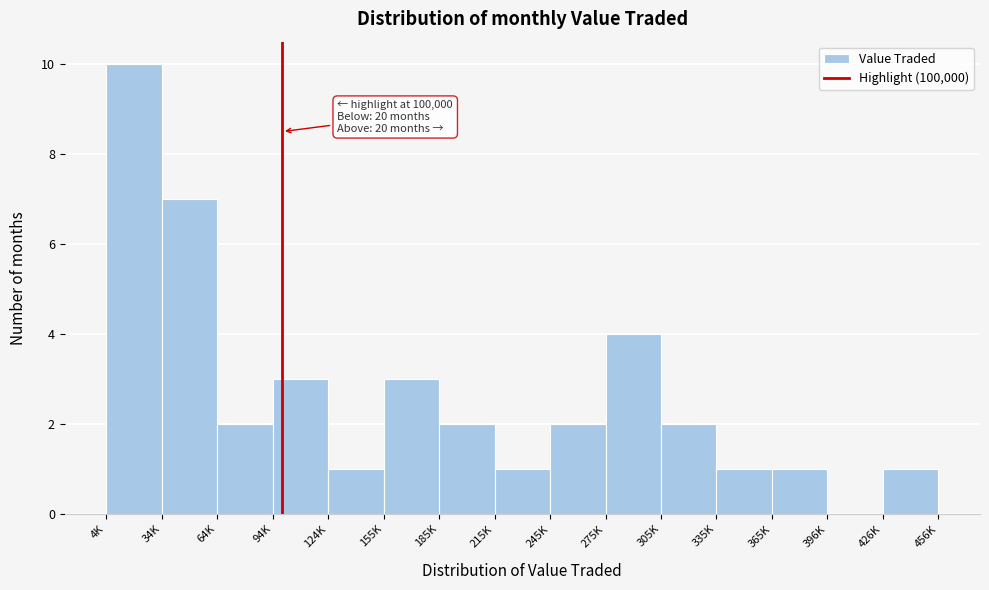

Reading left to right, list all the values displayed in this chart.

4K=10	34K=7	64K=2	94K=3	124K=1	155K=3	185K=2	215K=1	245K=2	275K=4	305K=2	335K=1	365K=1	396K=0	426K=1